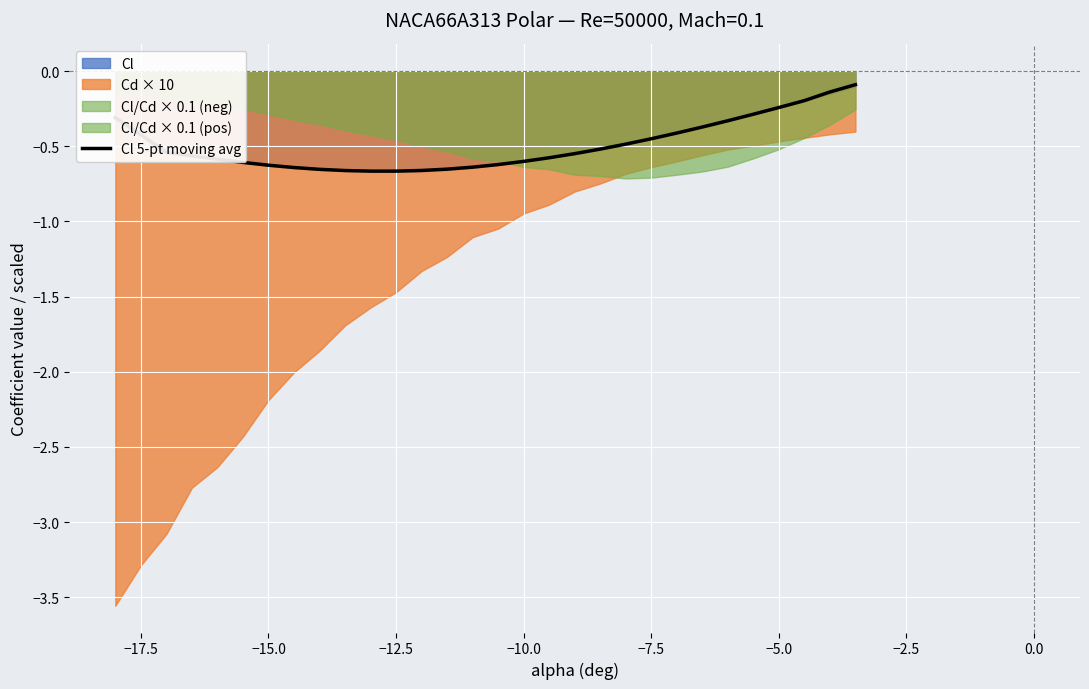

True or false: the data shows -0.2 at 15.

False